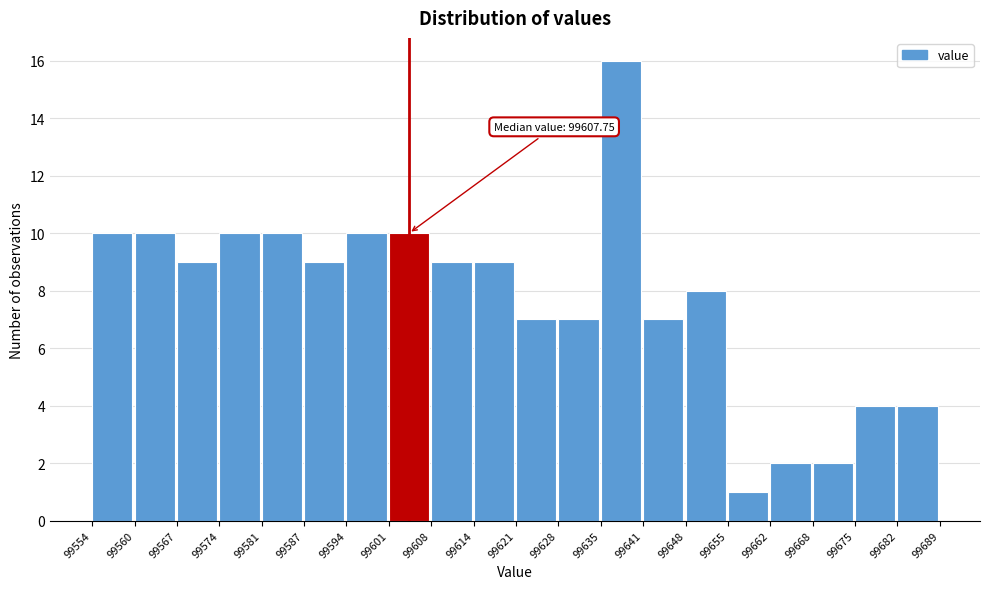

Over which range of the x-axis is the bar tallest?

99635 to 99641